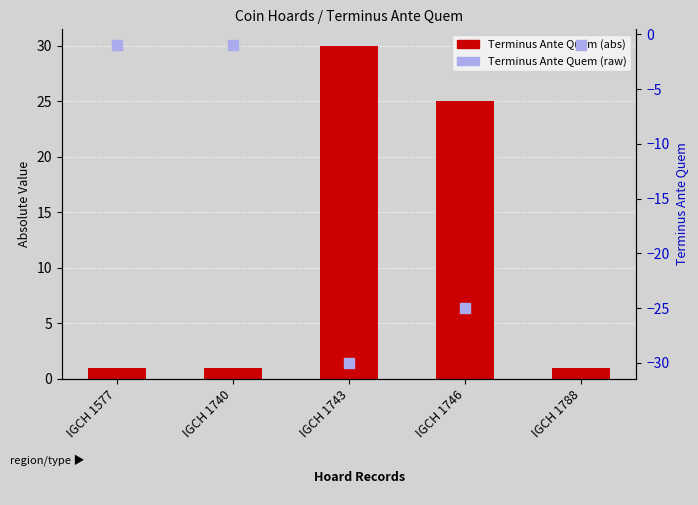

At how many categories does at least one series exceed -22?

5